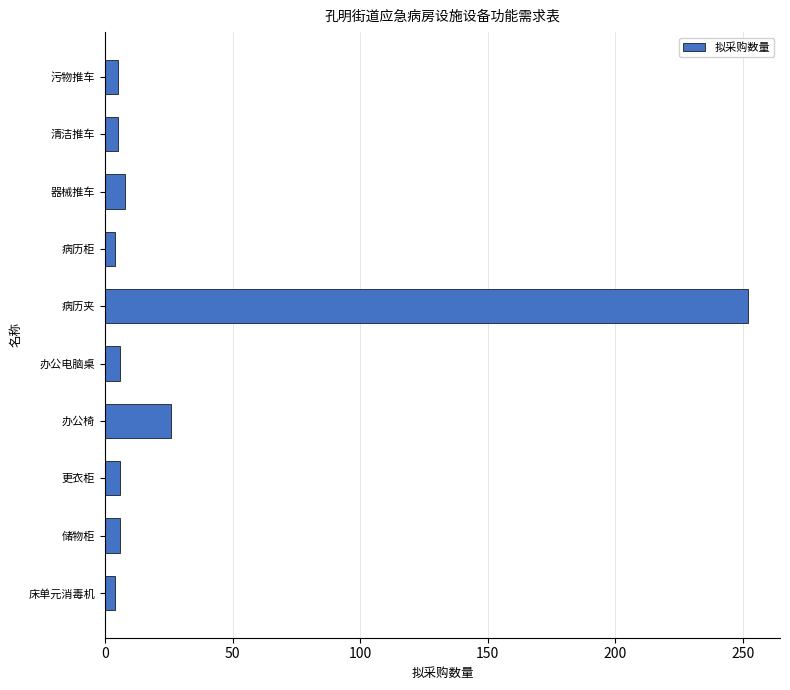

What position from the bottom is 器械推车?

8